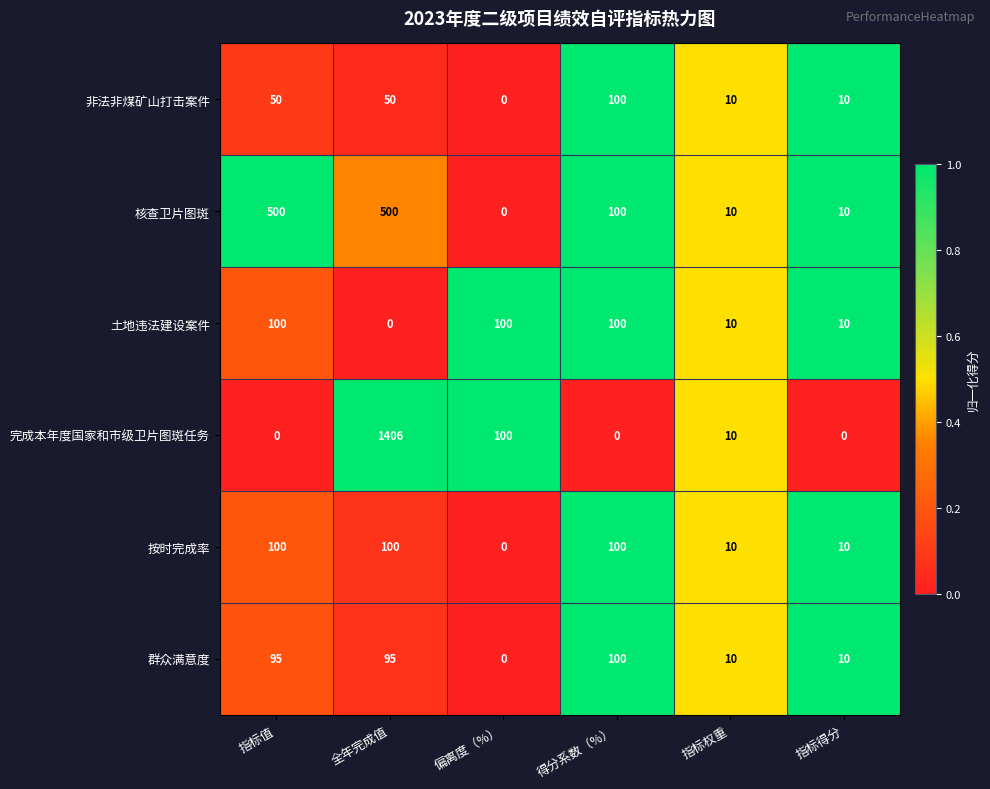

True or false: 非法非煤矿山打击案件 has a value of 78 at 全年完成值.

False